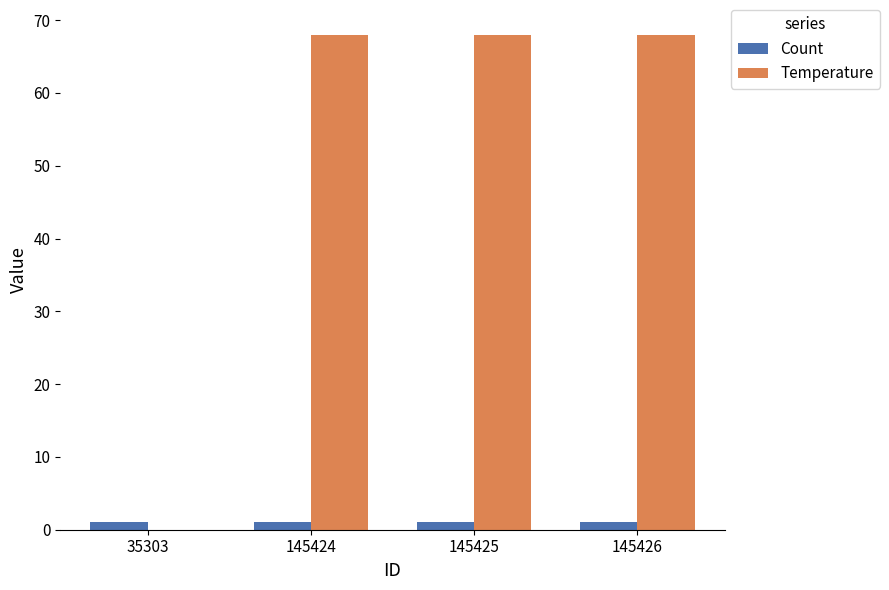

True or false: Temperature has a value of 68 at 145425.

True